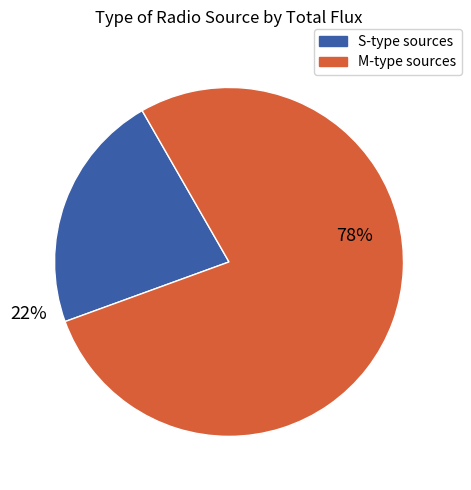

To the nearest percent, what is the average slice percentage?

50%